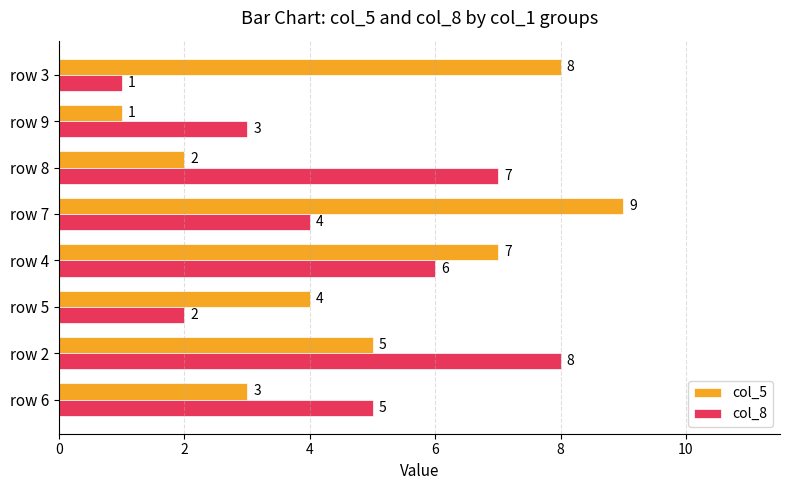

What are all the series names shown in the legend?

col_5, col_8